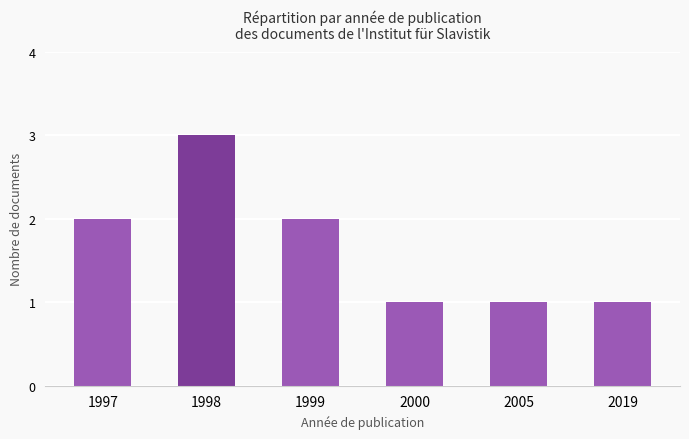

Is it true that the value at 1998 is 4?

False